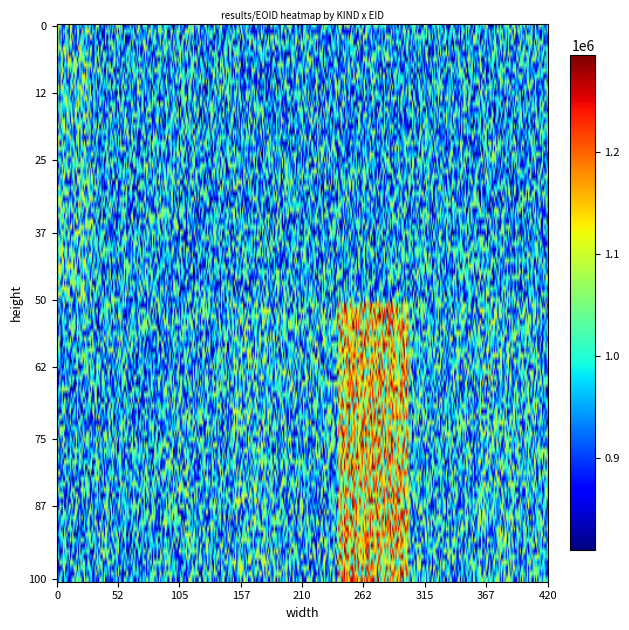

What is the sum of all 賞(教育) values?

990376